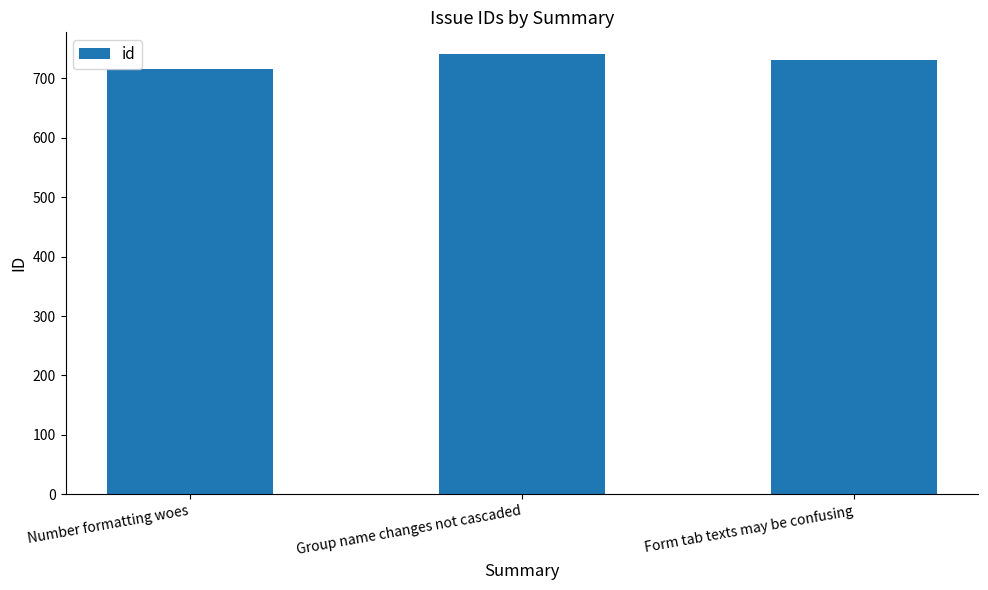

Reading left to right, list all the values displayed in this chart.

715	740	731